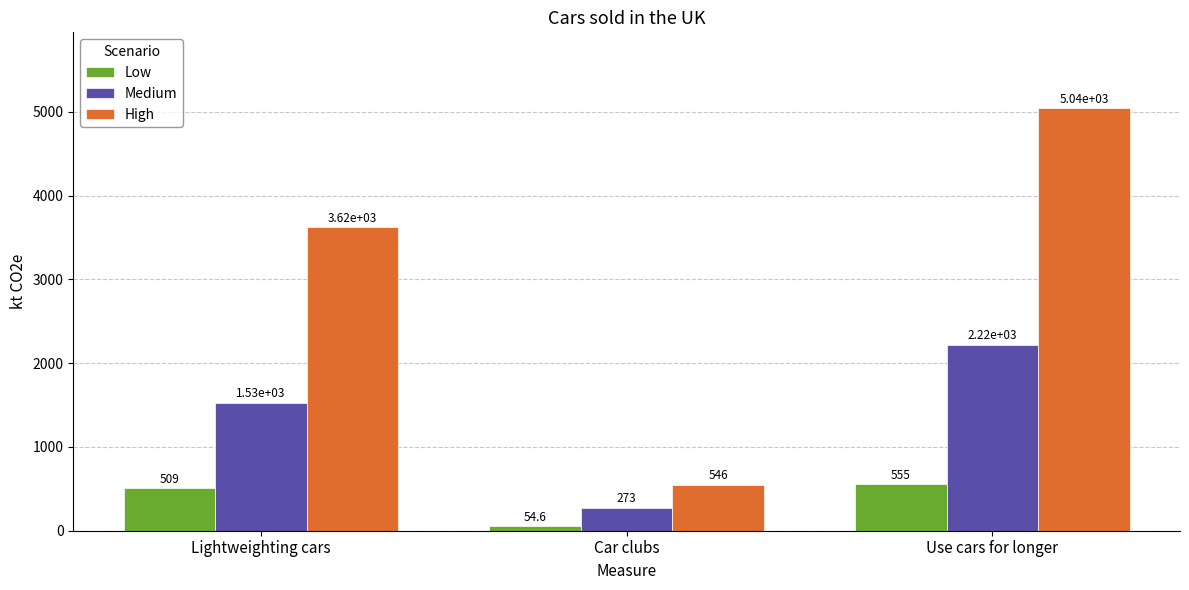

At which label is Low closest to 304?

Lightweighting cars